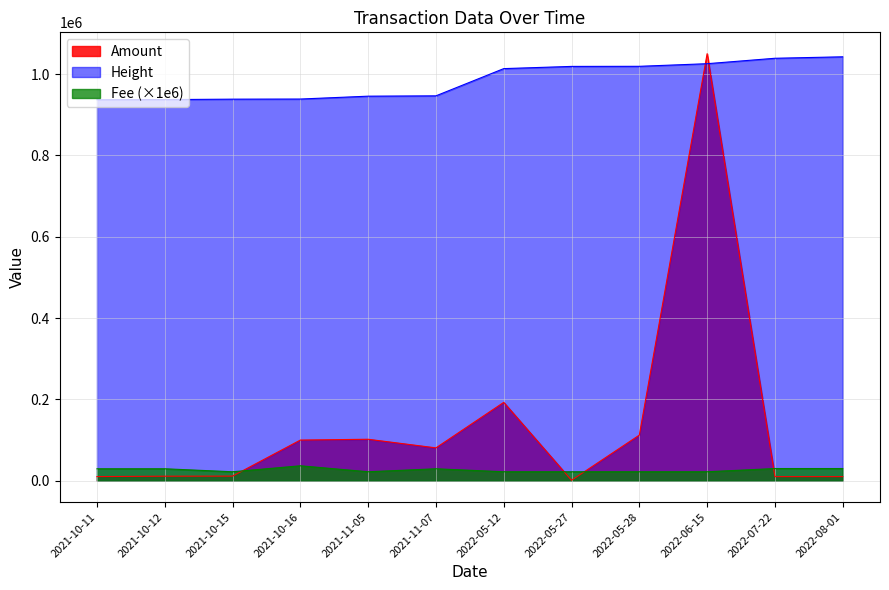

List the series in order of their peak value, lowest first.

Fee, Height, Amount